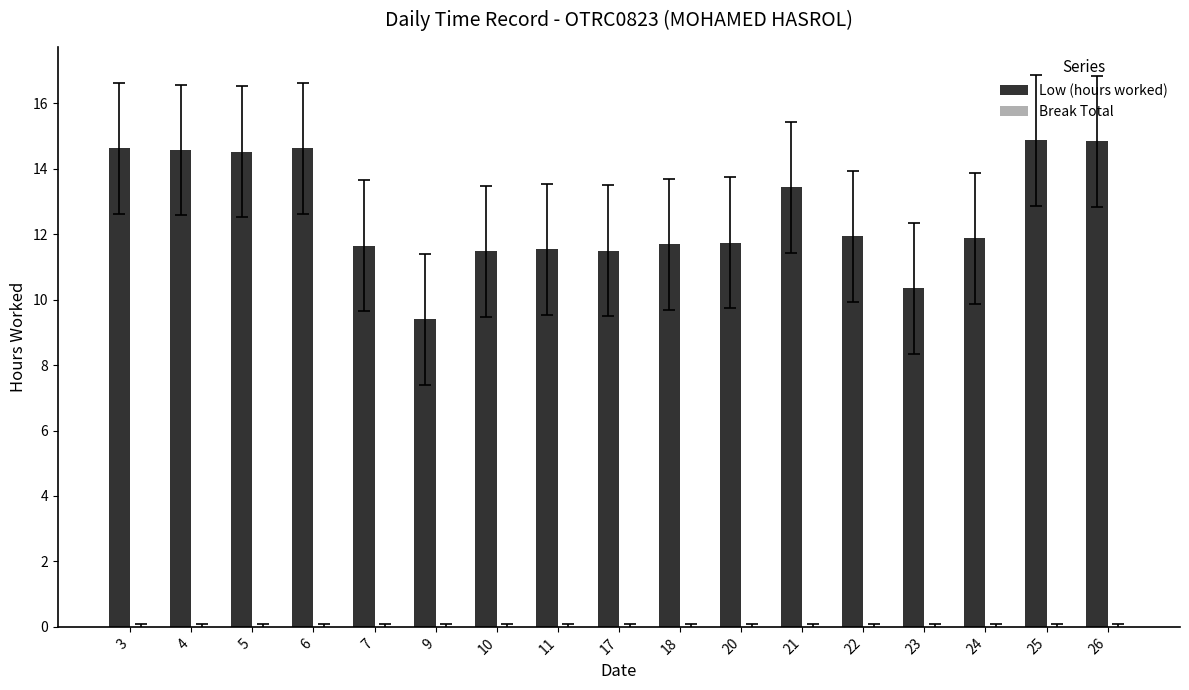

What is the difference between the values at 23 and 25?

4.5